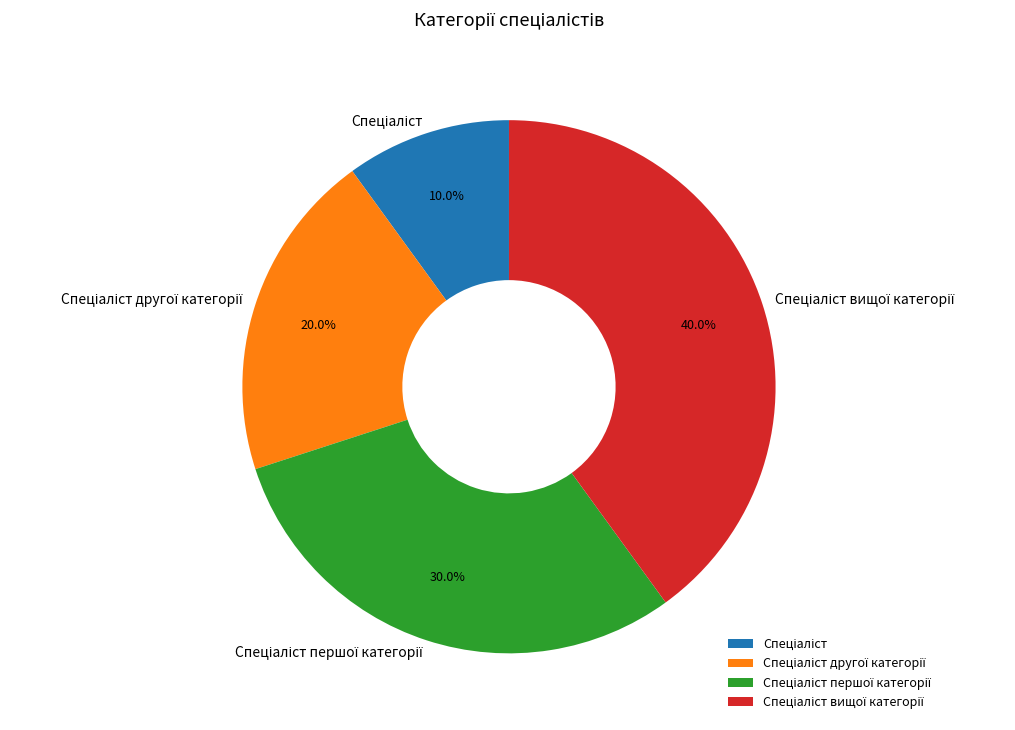

Does any single category account for the majority?

No